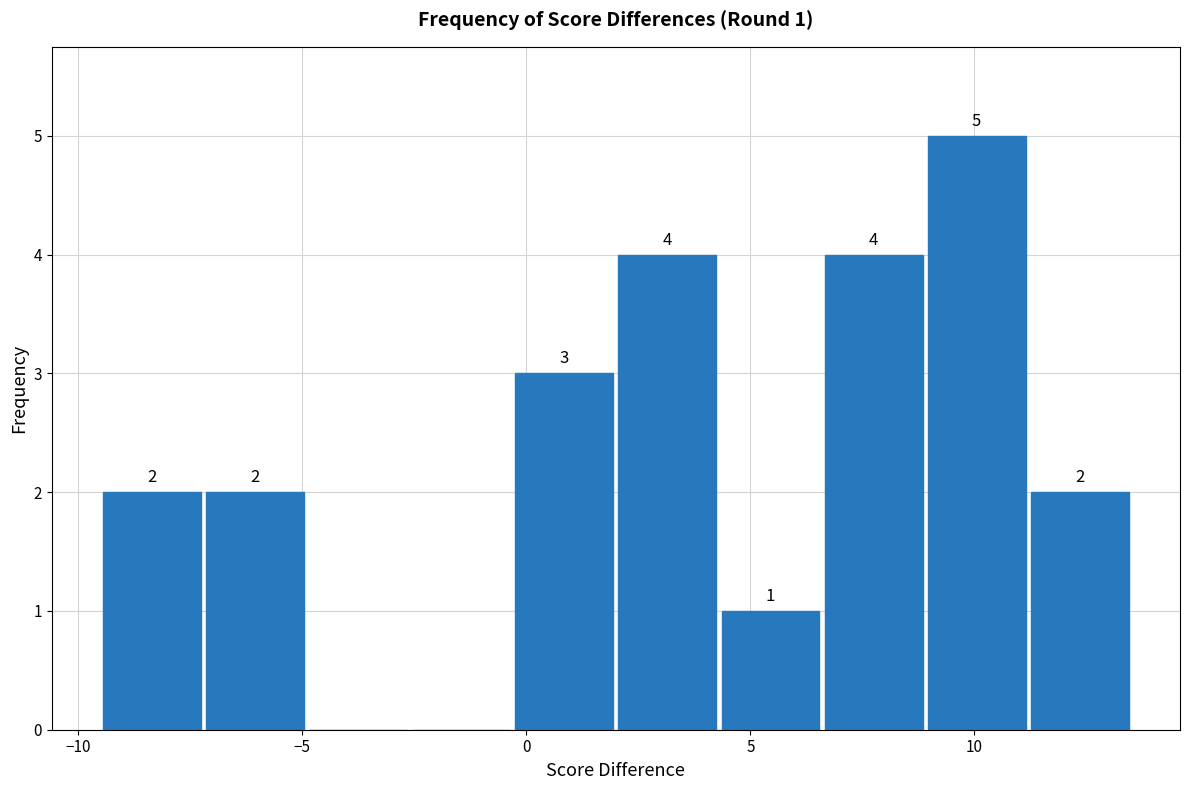

Over which range of the x-axis is the bar tallest?

8.9 to 11.2